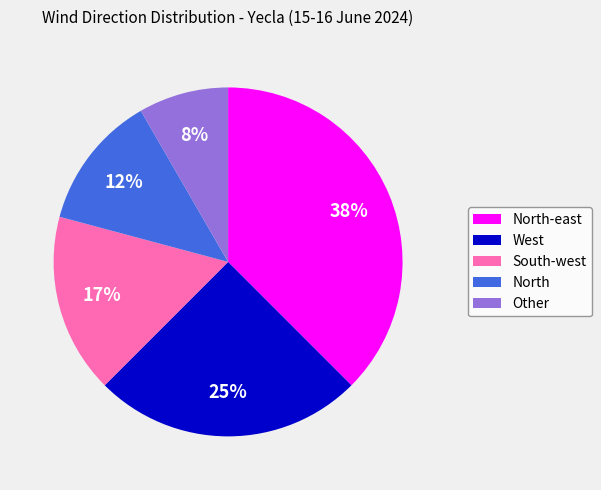

Rank the categories by value from highest to lowest.

North-east, West, South-west, North, Other